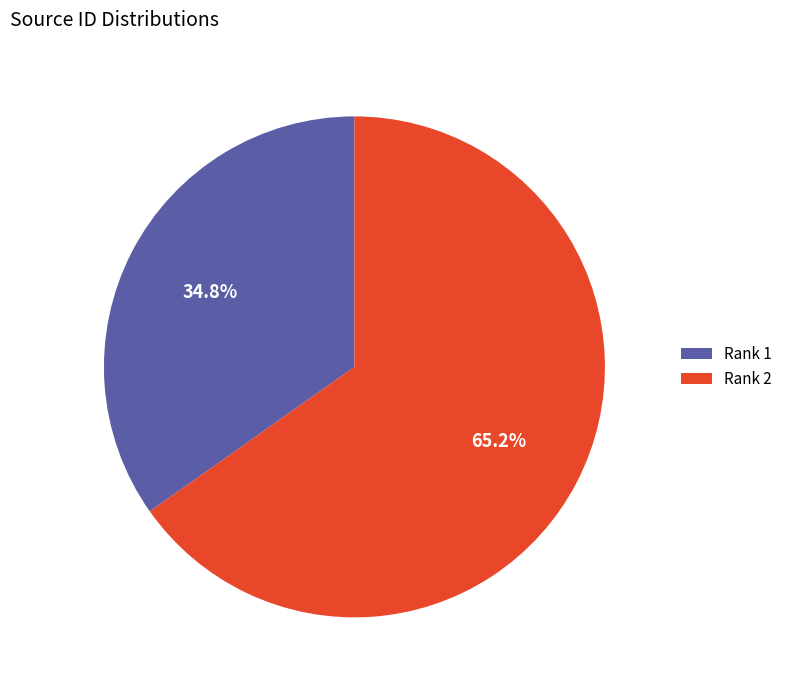

What is the smallest slice in the pie chart?

Rank 1